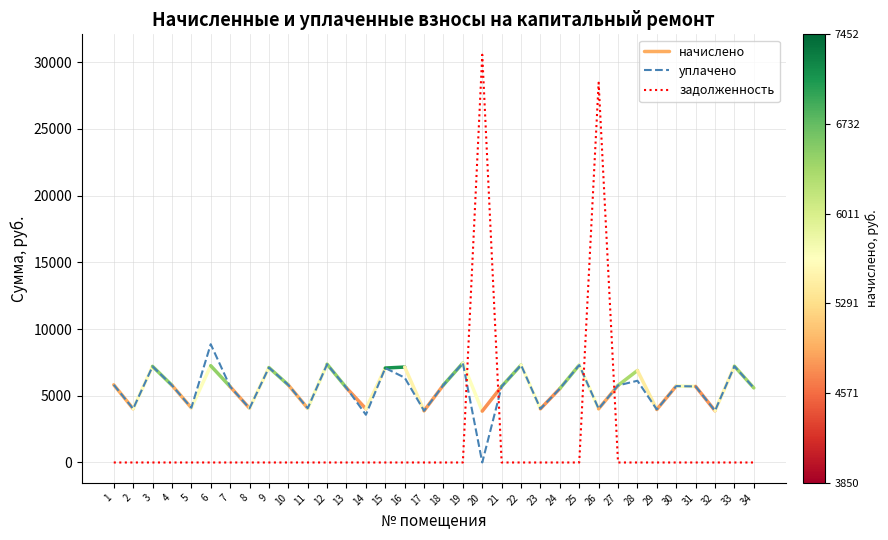

At which category does the chart reach its peak across all series?

20